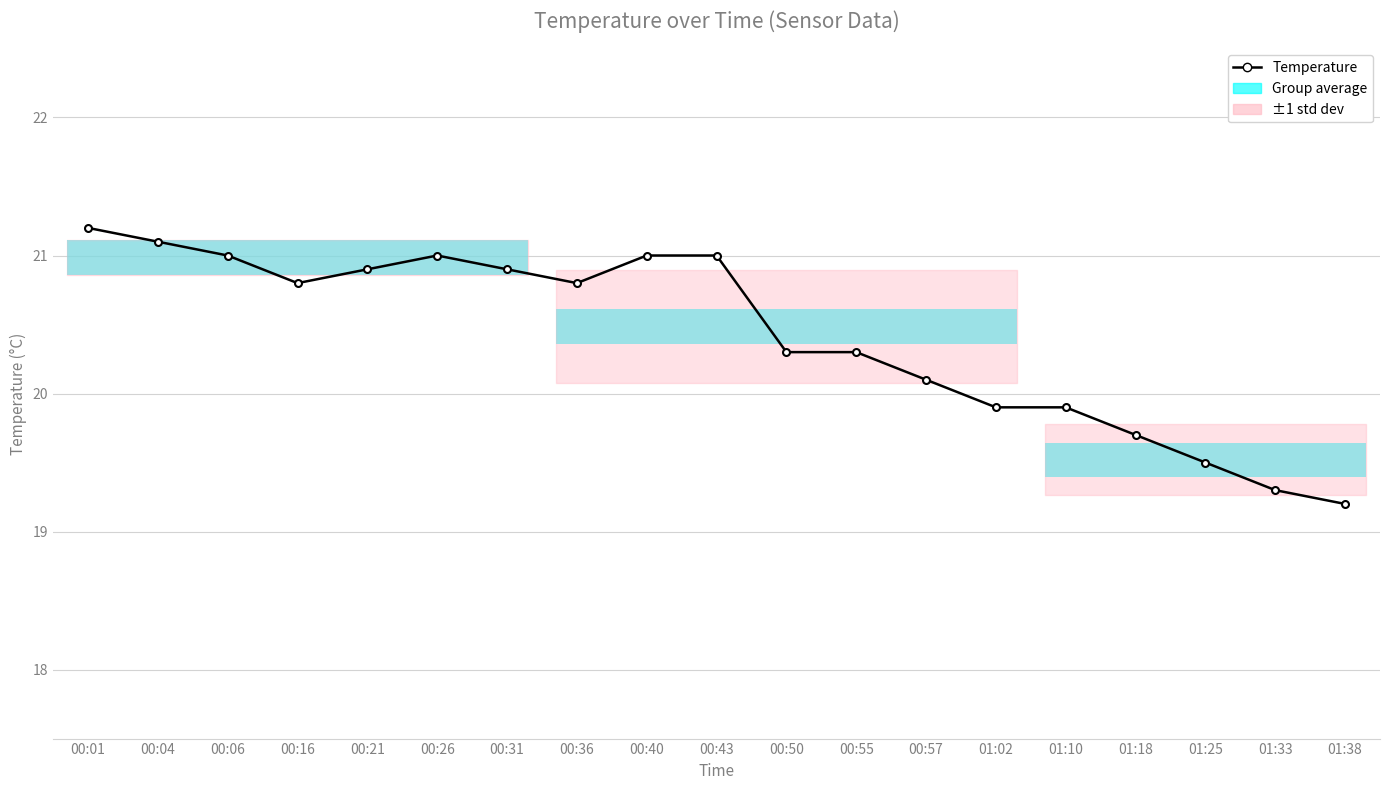

The chart shows a value of 19.3 at 01:33. True or false?

True